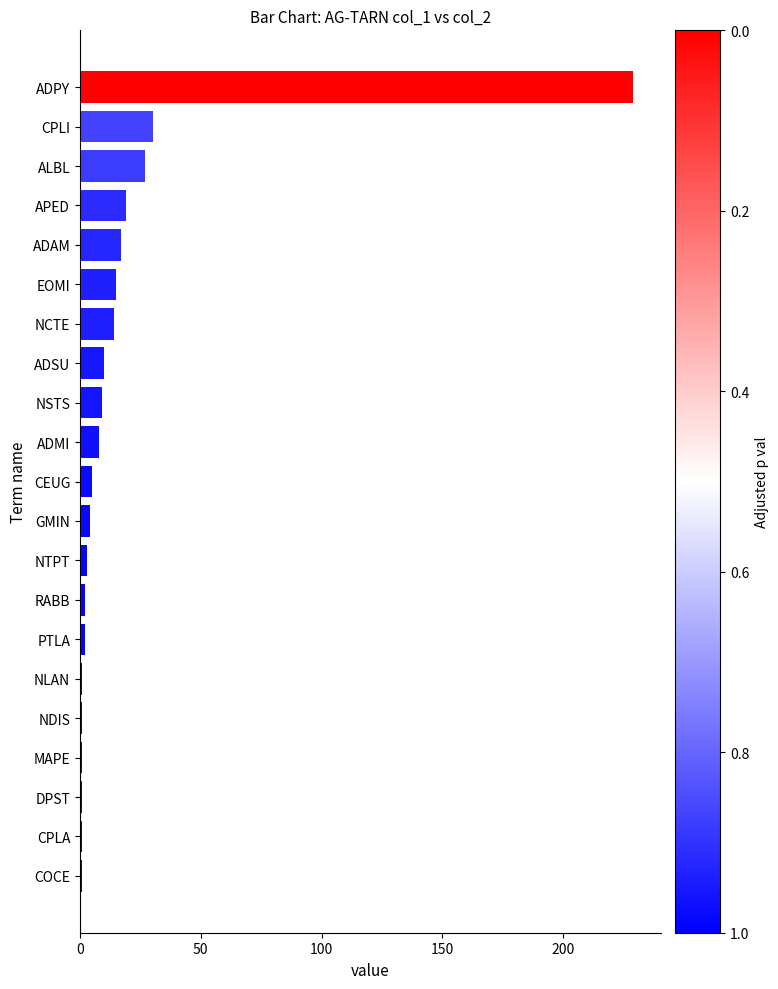

Are the bars horizontal?

Yes